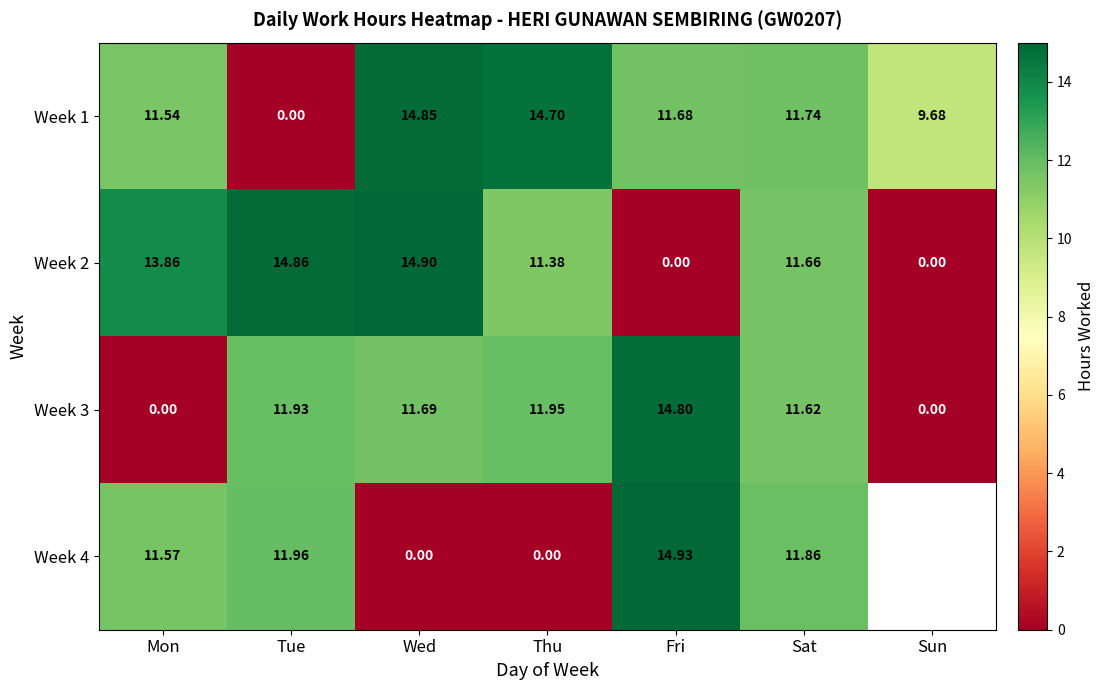

Which series changed the most between Mon and Tue?

Week 3